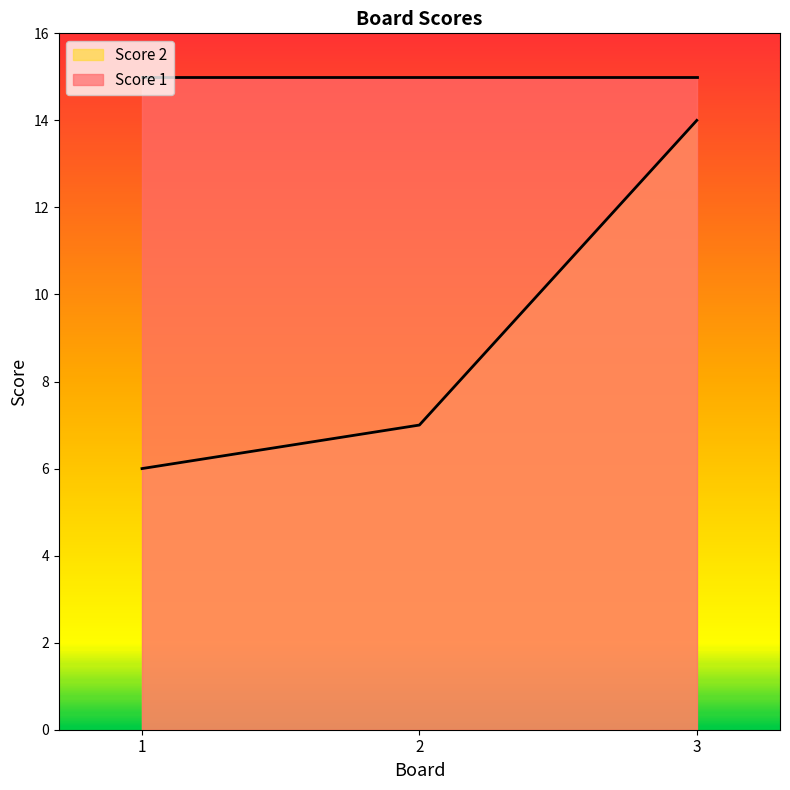

List the labels in order of value, largest first.

3, 2, 1